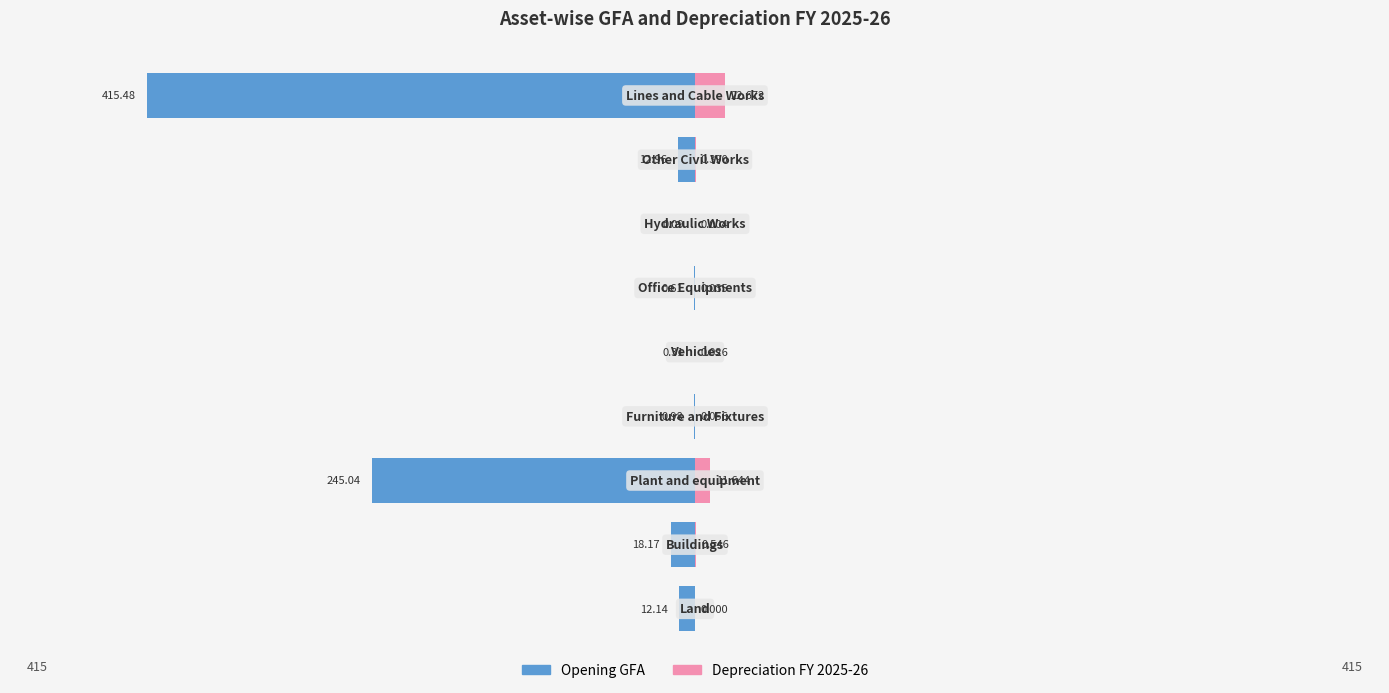

Between −400 and −200, which series saw the biggest shift?

Opening GFA